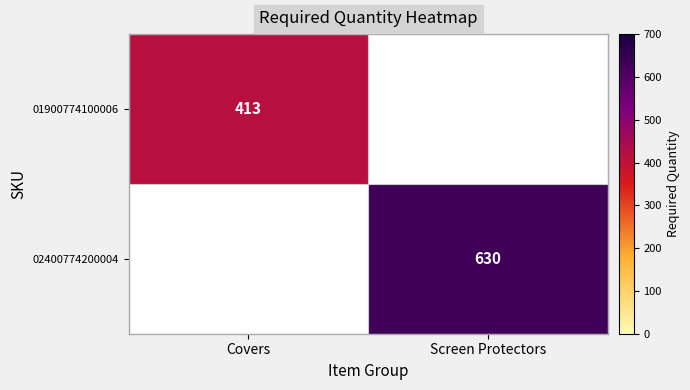

Is it true that 02400774200004 equals 1099 at Screen Protectors?

False